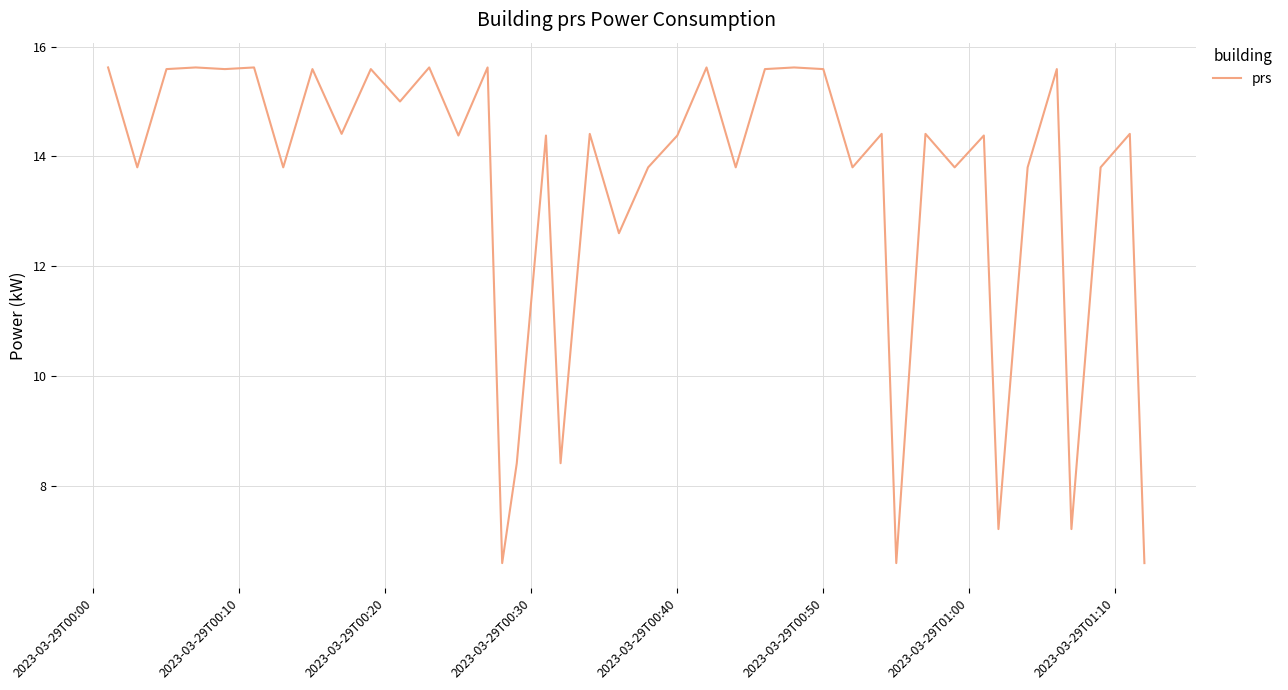

What is the difference between the maximum and minimum values?

9.0